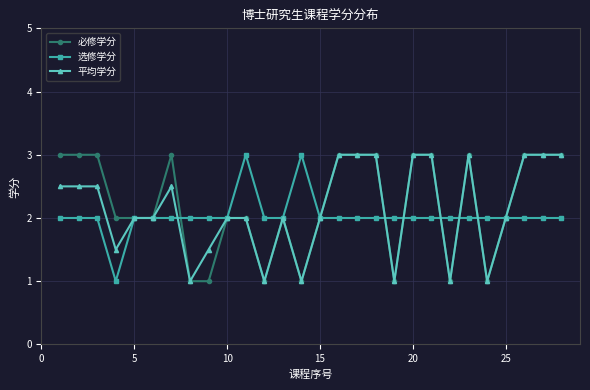

What is the value of the 平均学分 point at the 4th from the left?

1.5